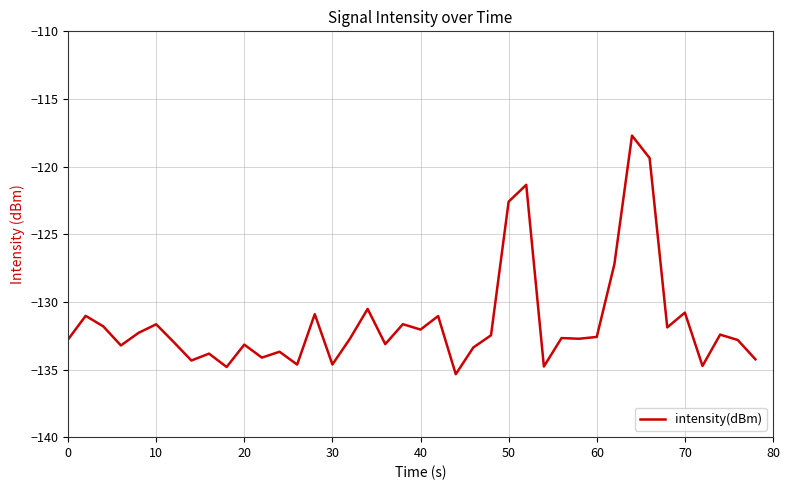

What is the minimum value shown in the chart?

-135.3